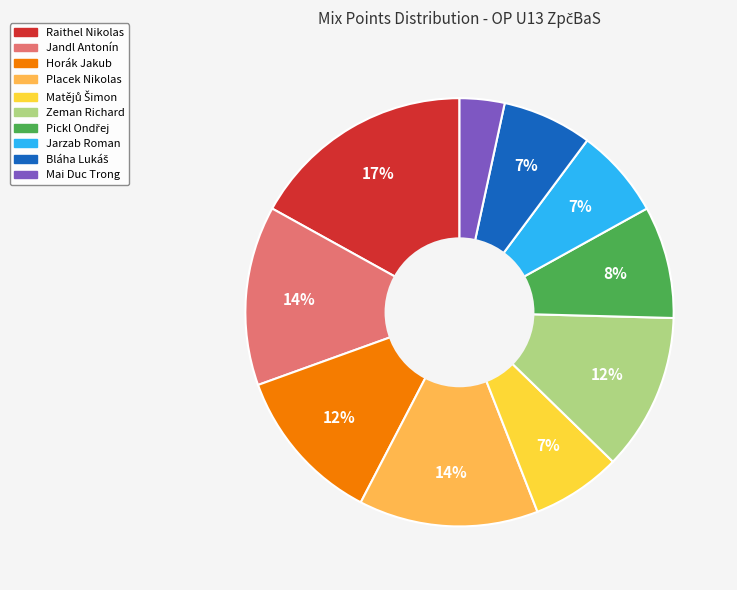

How many slices are in this pie chart?

10